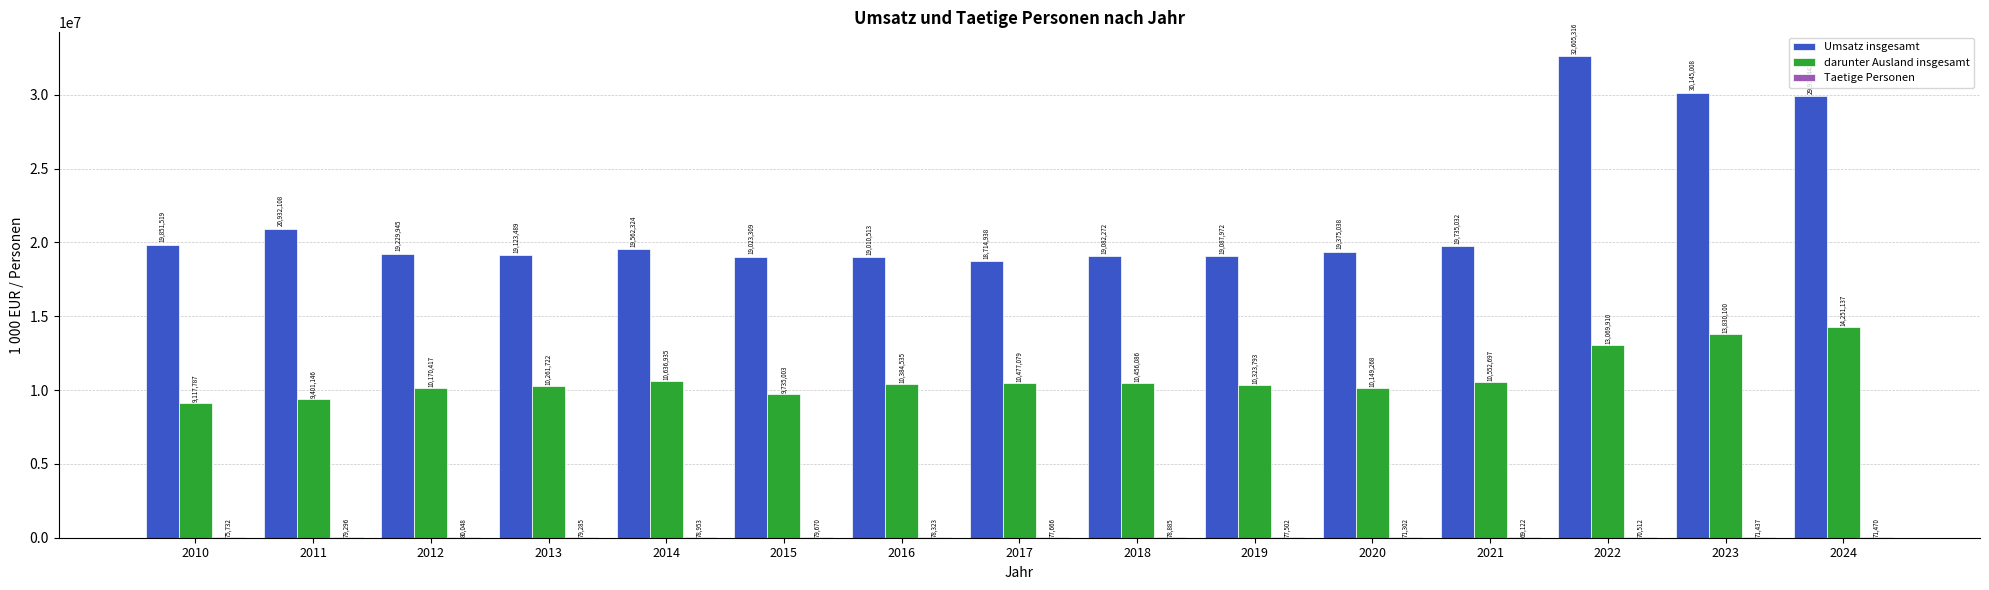

Between 2016 and 2023, which series saw the biggest shift?

Umsatz insgesamt